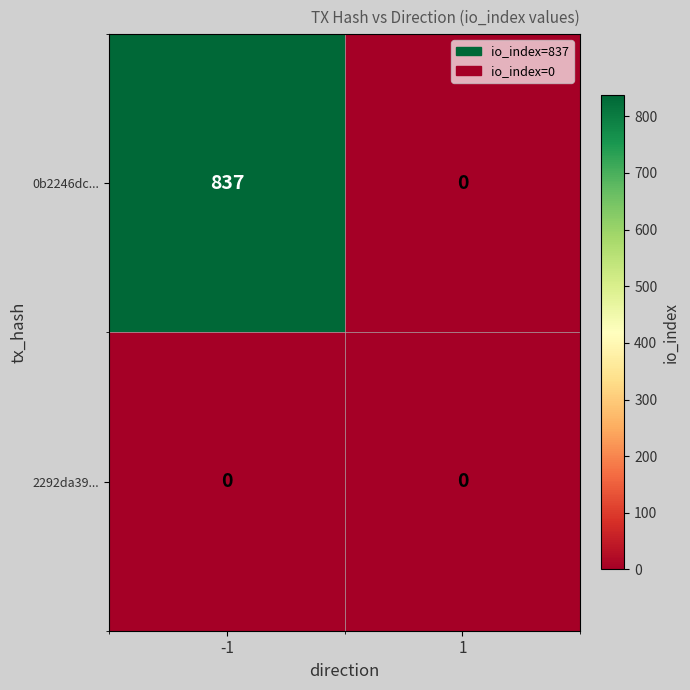

Reading right to left, what are all the values shown in this chart?

0b2246dc...: 1=0	-1=837
2292da39...: 1=0	-1=0